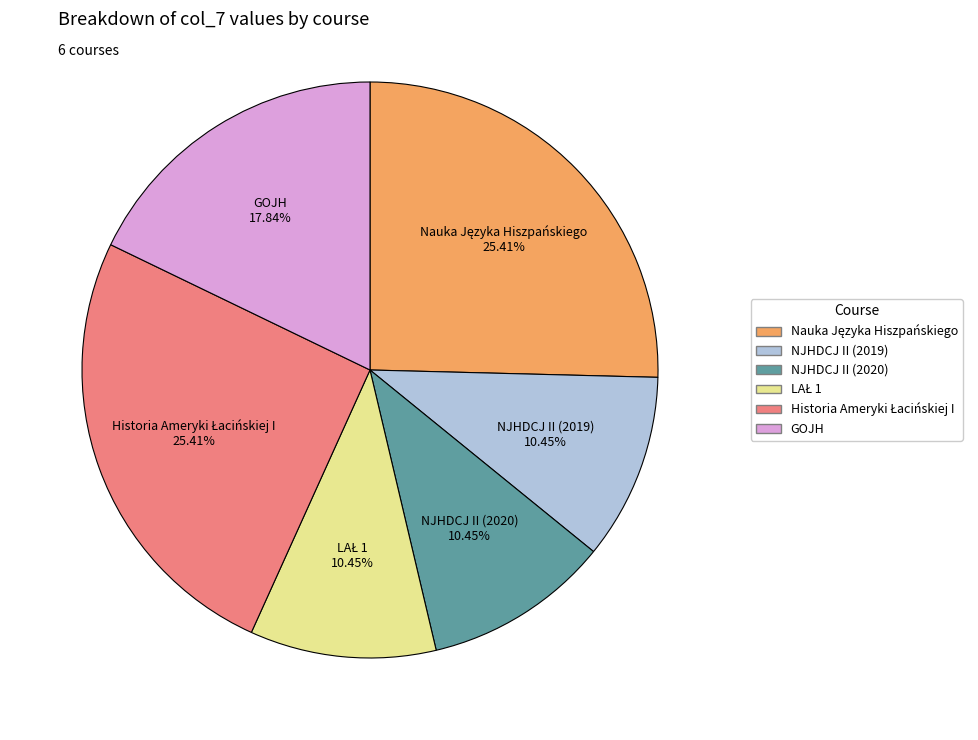

Which has a higher value, NJHDCJ II (2020) or GOJH?

GOJH